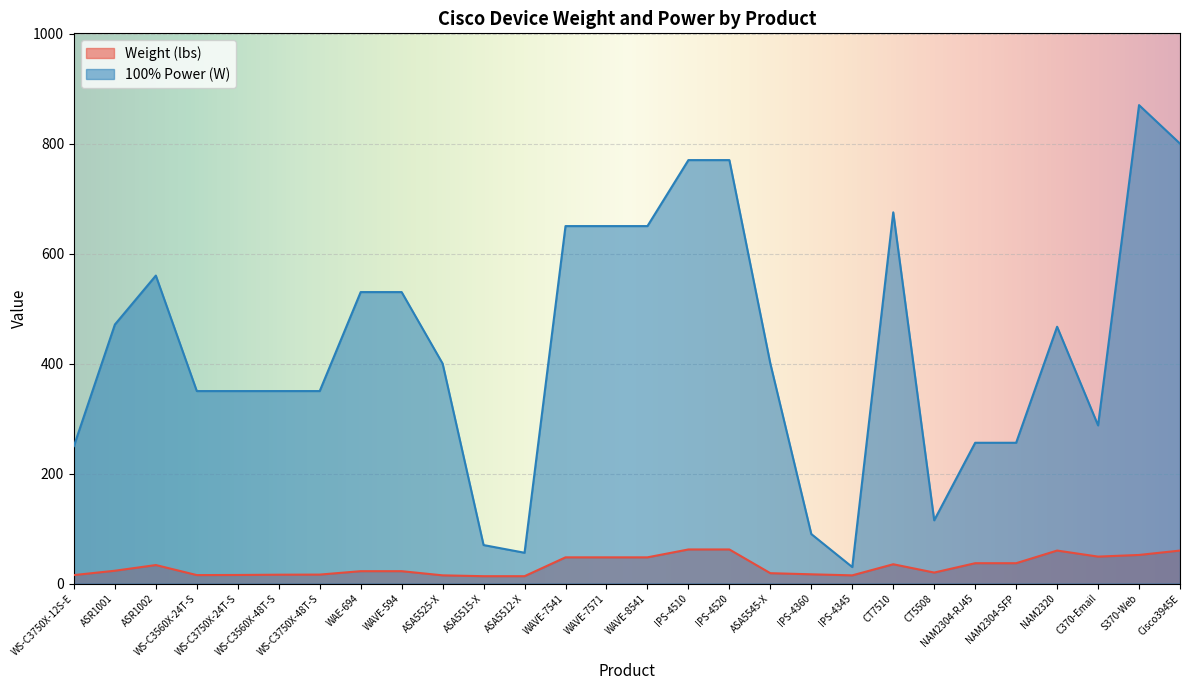

At which category is the sum across all series the highest?

S370-Web